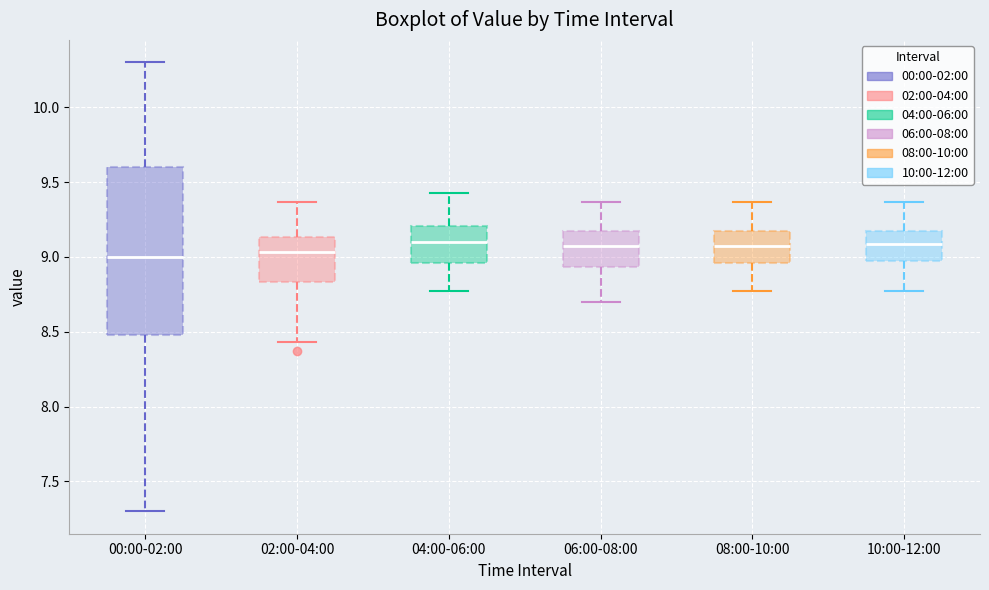

Which box is the tallest, from its lower edge to its upper edge?

00:00-02:00